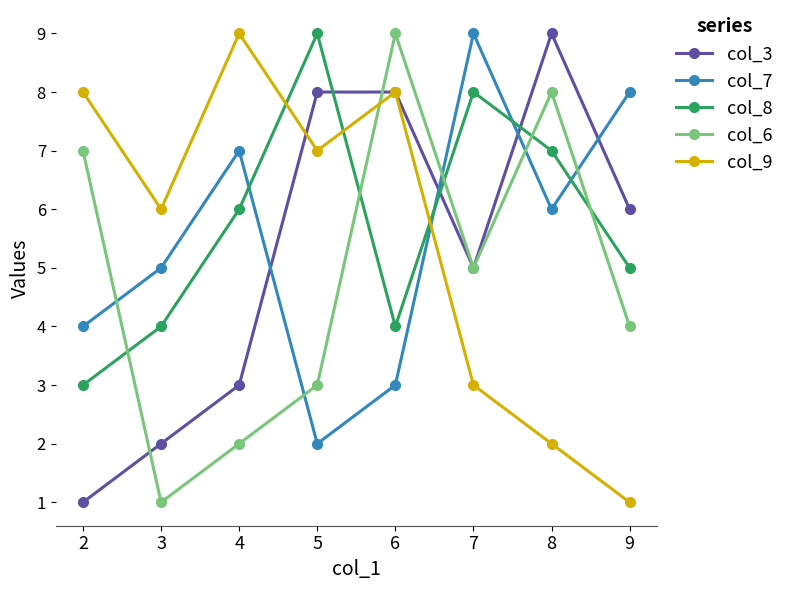

Reading left to right, extract all data points from this chart.

col_3: 1	2	3	8	8	5	9	6
col_7: 4	5	7	2	3	9	6	8
col_8: 3	4	6	9	4	8	7	5
col_6: 7	1	2	3	9	5	8	4
col_9: 8	6	9	7	8	3	2	1